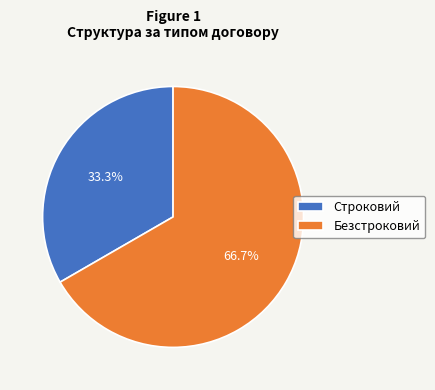

To the nearest percent, what portion does Безстроковий represent?

67%